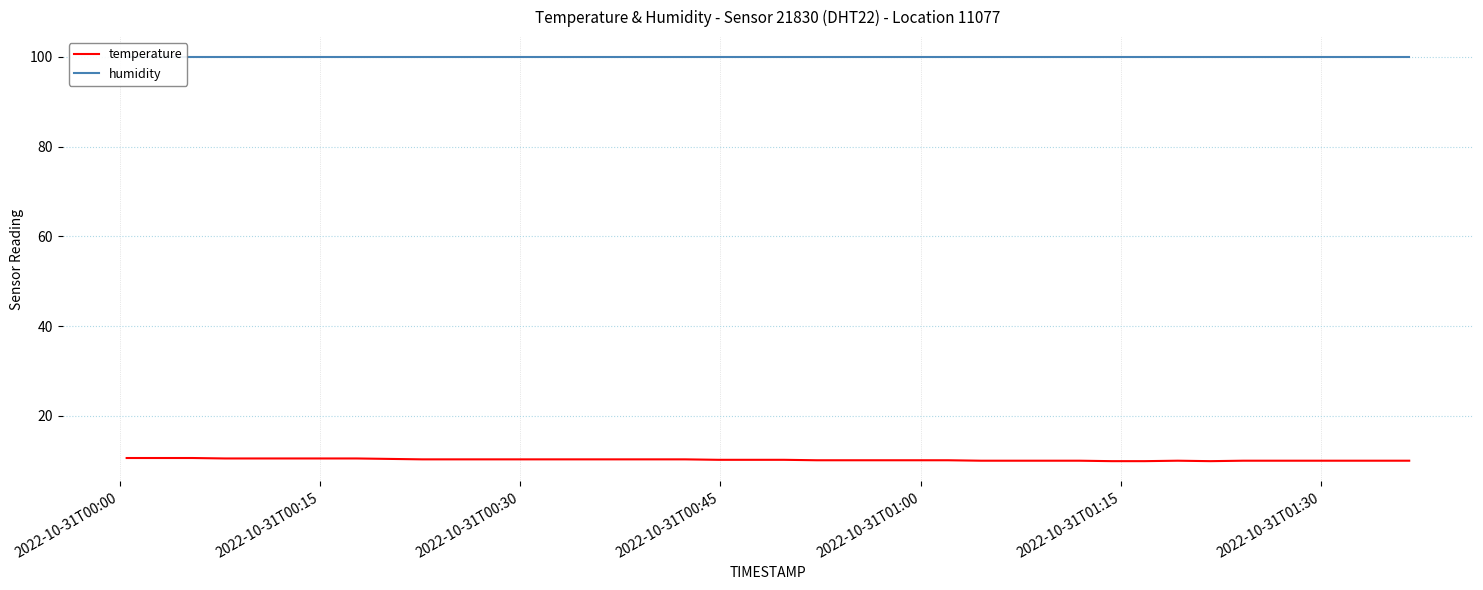

What is the minimum value shown in the chart?

9.9